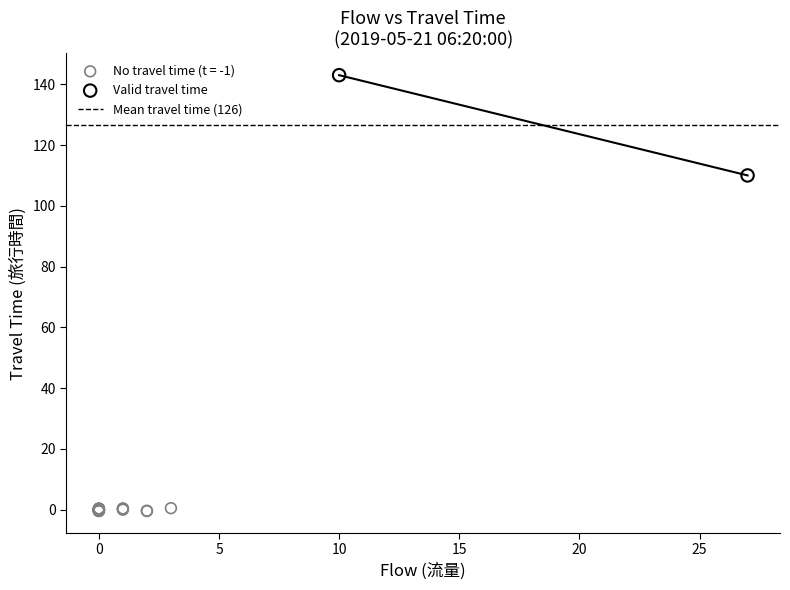

Which series has the widest spread of Y values?

Valid travel time